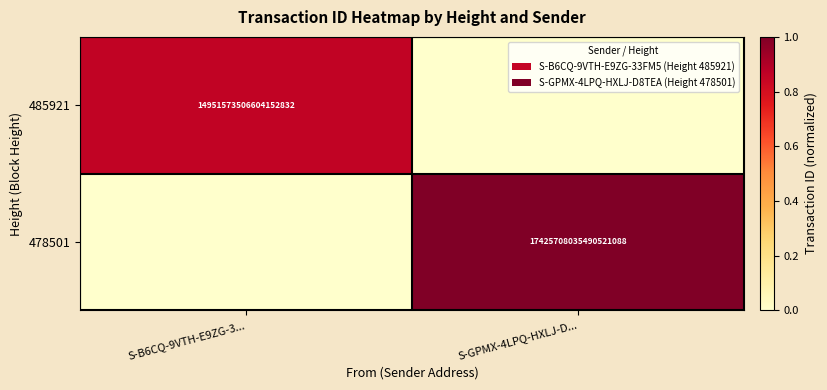

Is the value of 485921 at S-B6CQ-9VTH-E9ZG-3... greater than the value of 478501 at S-GPMX-4LPQ-HXLJ-D...?

No